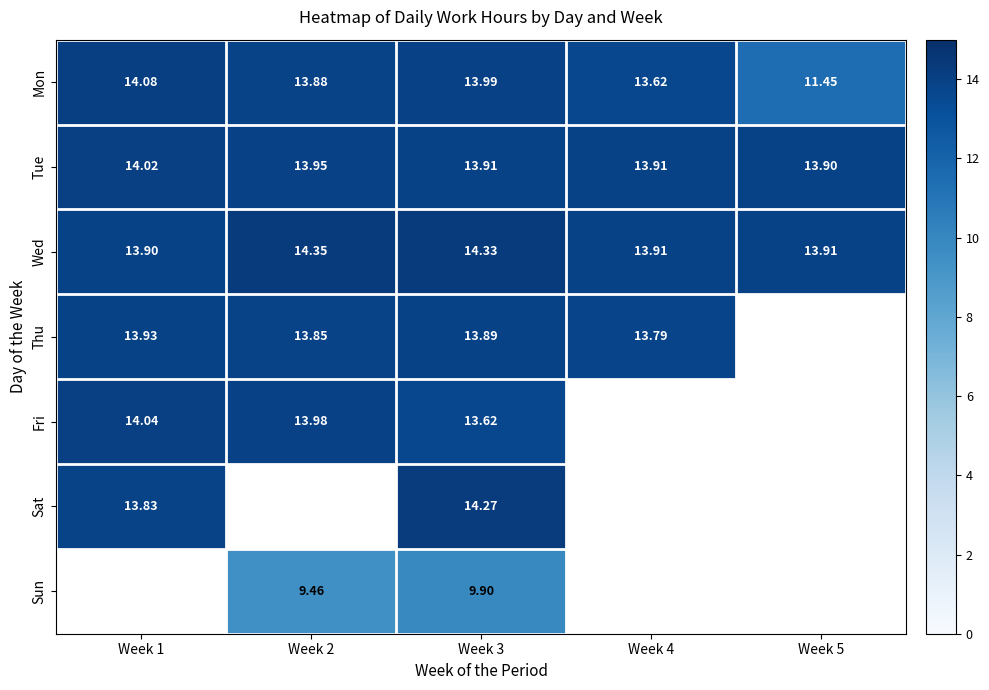

The value of Mon at Week 2 is 8.7. True or false?

False